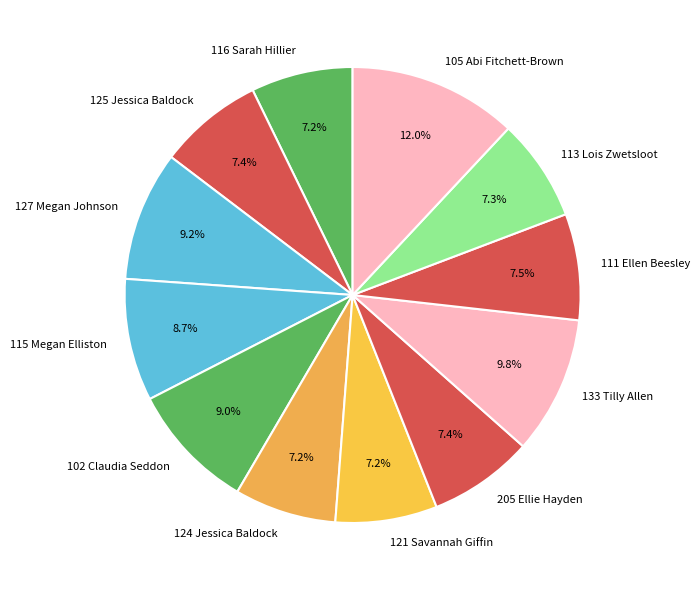

To the nearest percent, what percentage of the pie is 125 Jessica Baldock?

7%